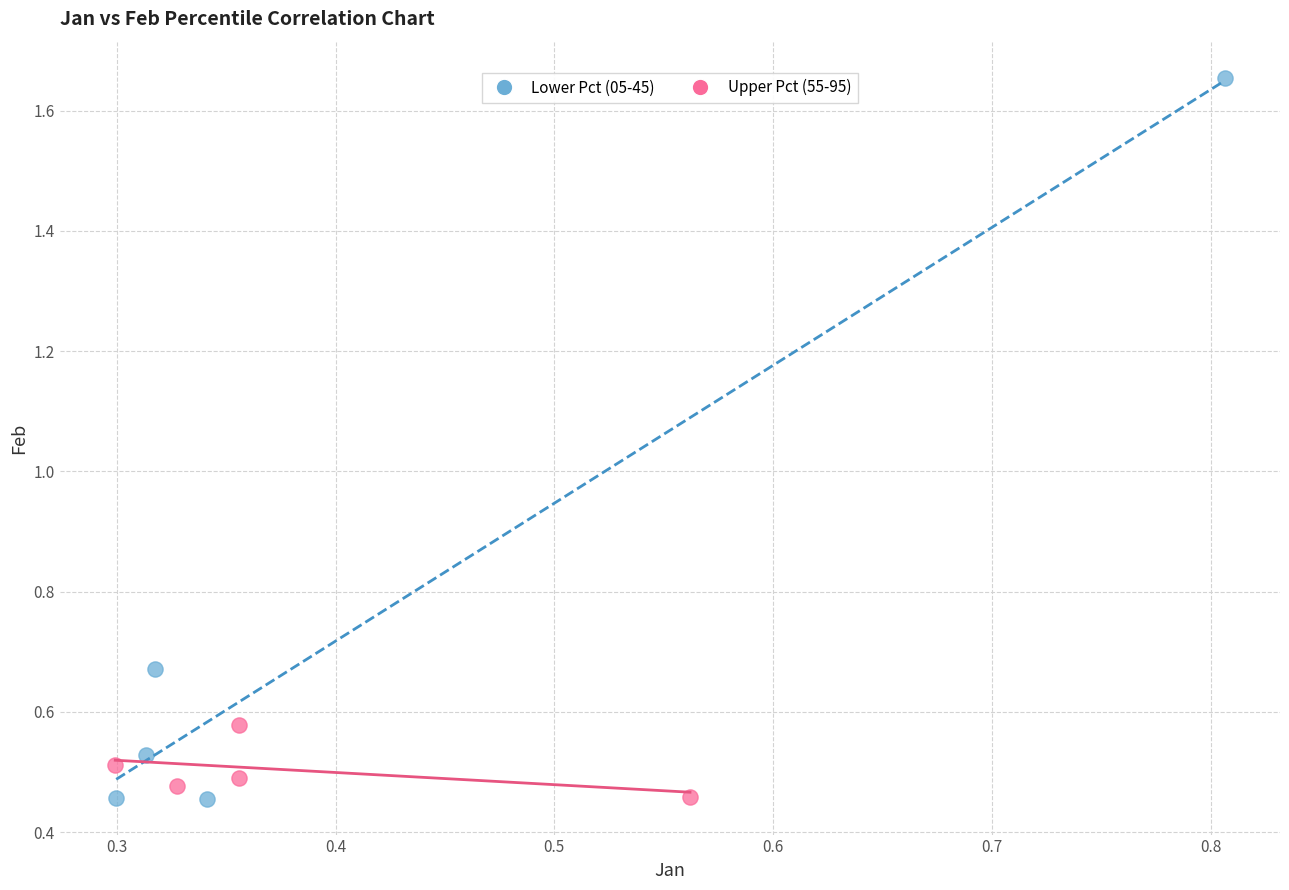

What are all the series names shown in the legend?

Lower Pct (05-45), Upper Pct (55-95)